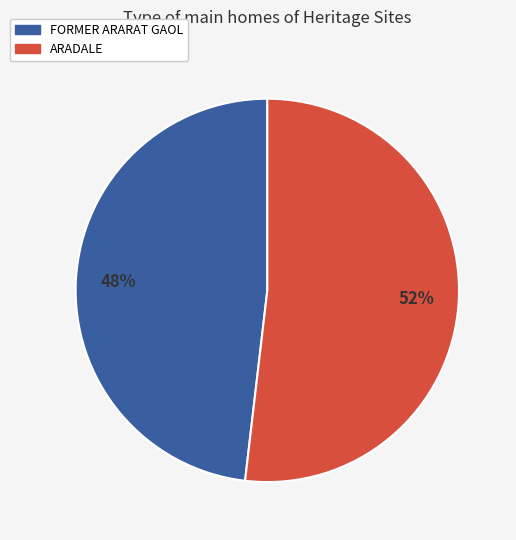

How many slices are in this pie chart?

2